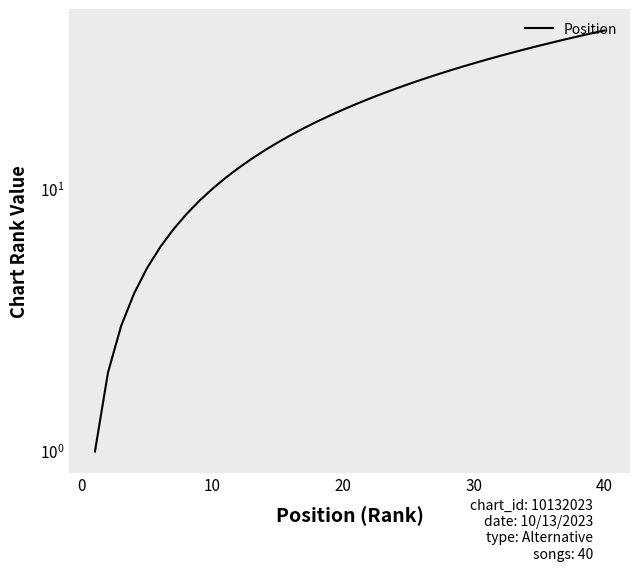

What is the average value?

20